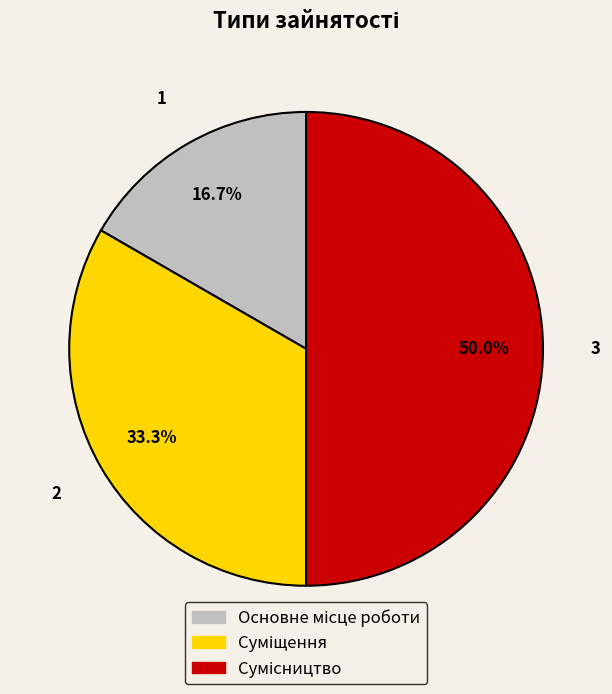

To the nearest percent, what is the combined percentage of Сумісництво and Суміщення?

83%